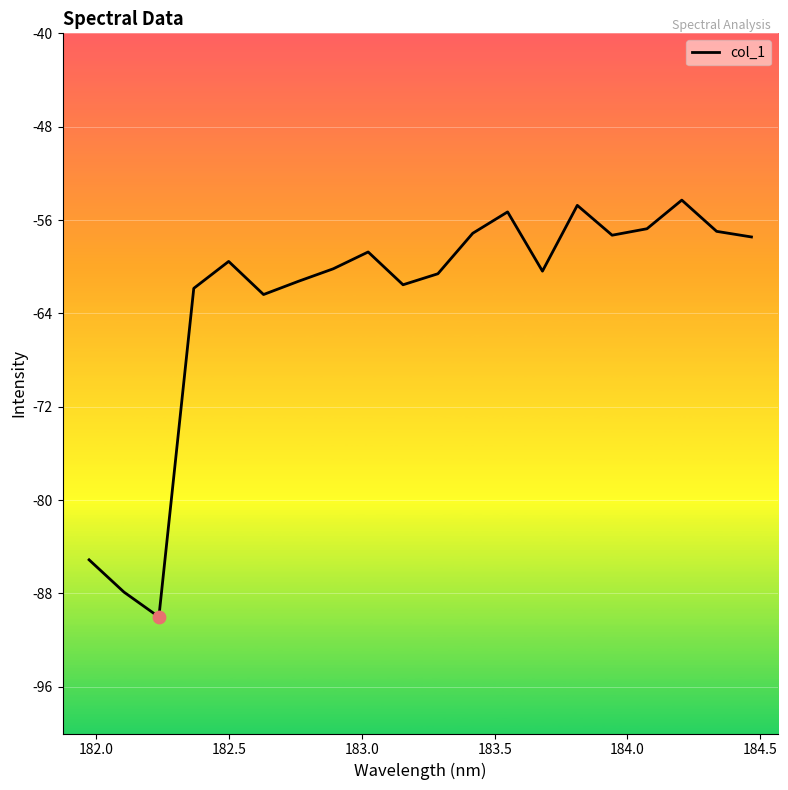

What is the maximum value shown in the chart?

-54.3